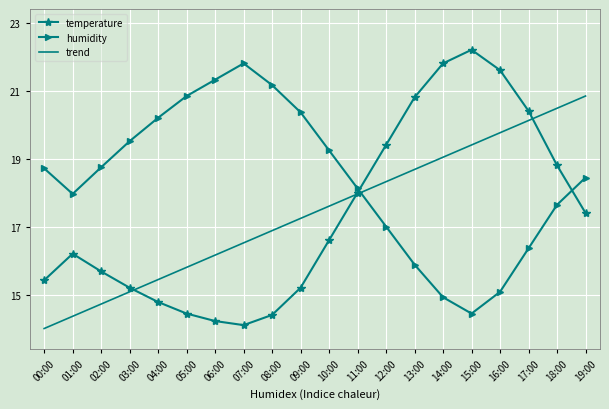

At which label is humidity closest to 7?

12:00